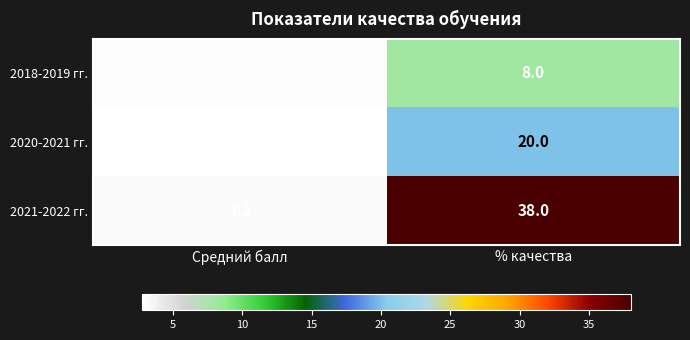

What is the spread (max minus min) of values at % качества?

30.0